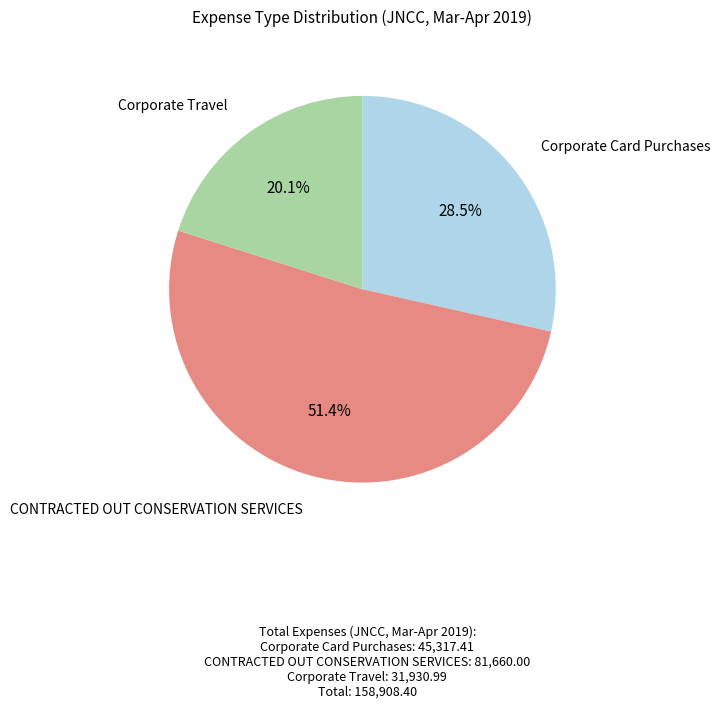

To the nearest percent, what is the average slice percentage?

33%